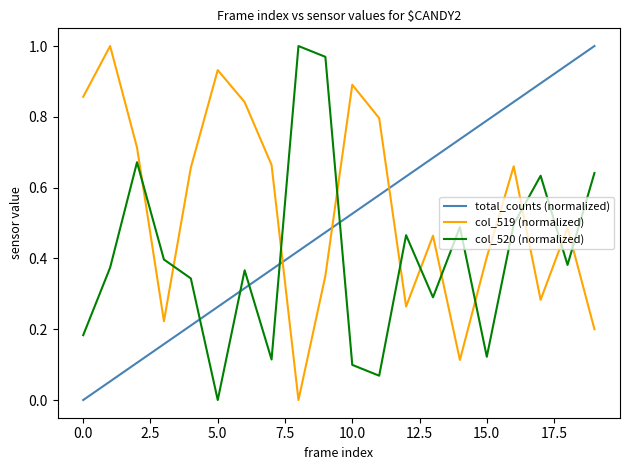

Rank the series by their average value, from lowest to highest.

col_520 (normalized), total_counts (normalized), col_519 (normalized)